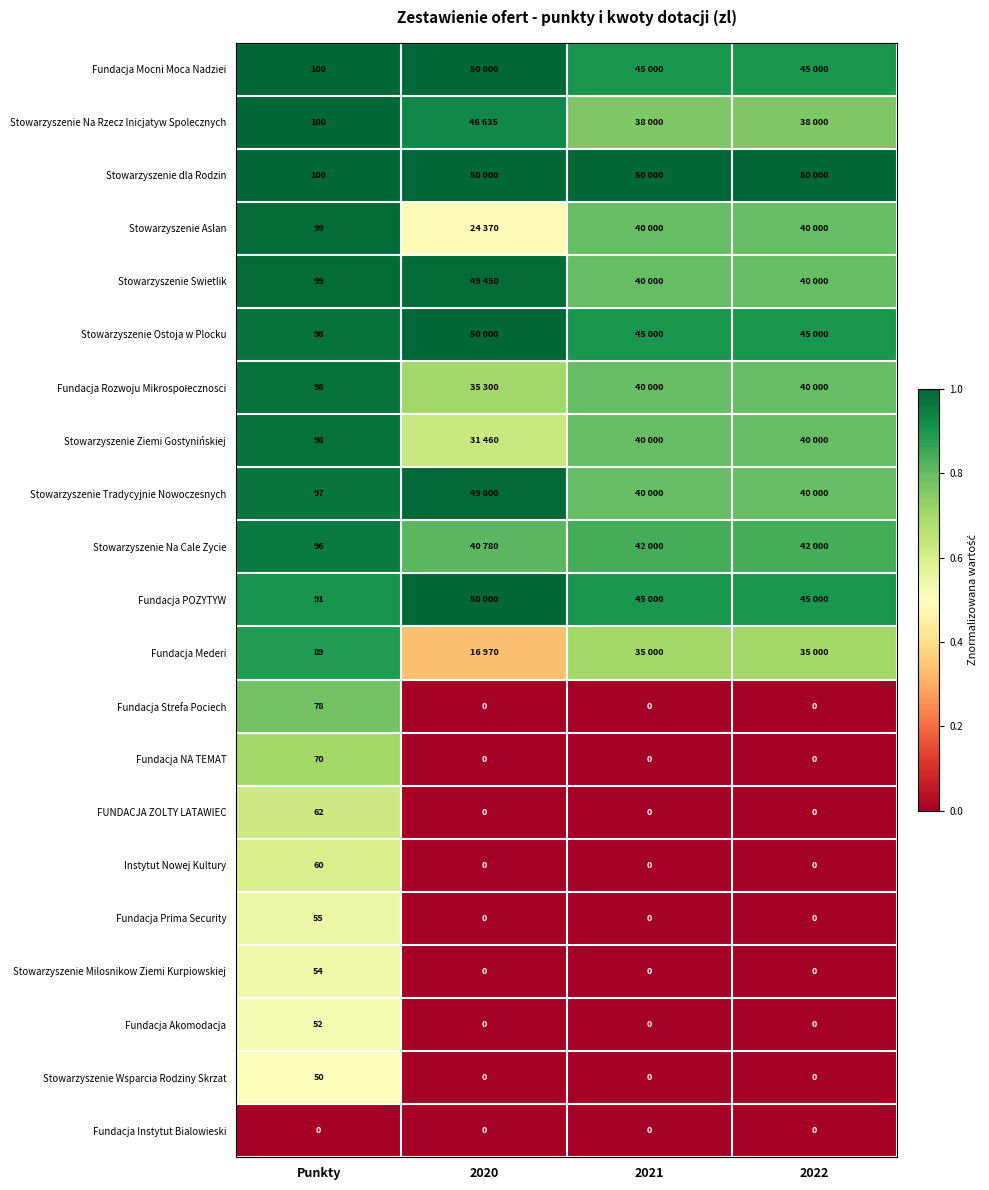

How many series are shown in this chart?

21